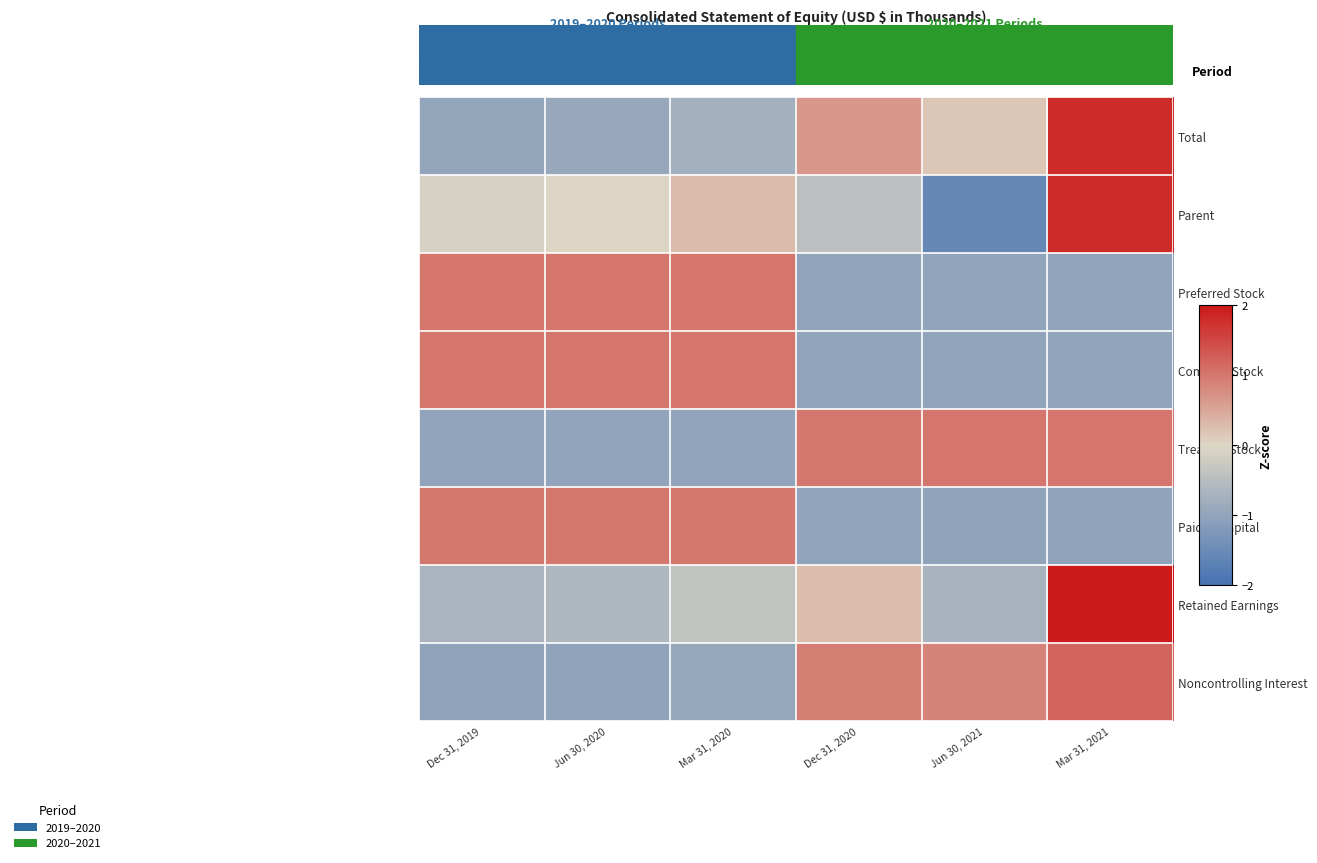

List the series in order of their peak value, highest first.

Retained Earnings, Parent, Total, Noncontrolling Interest, Treasury Stock, Preferred Stock, Common Stock, Paid-in Capital